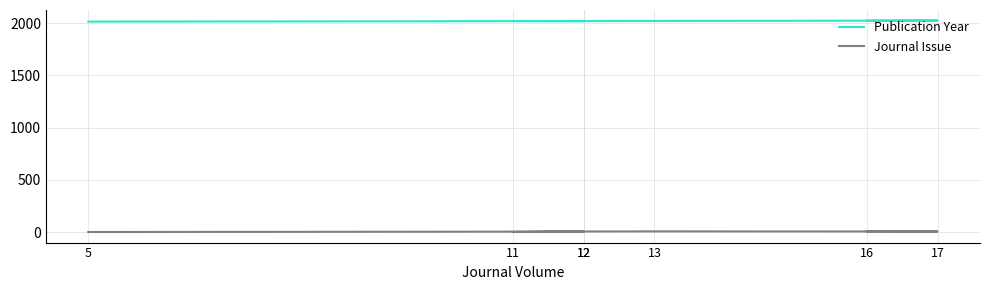

Between 12 and 12, which is larger?

12